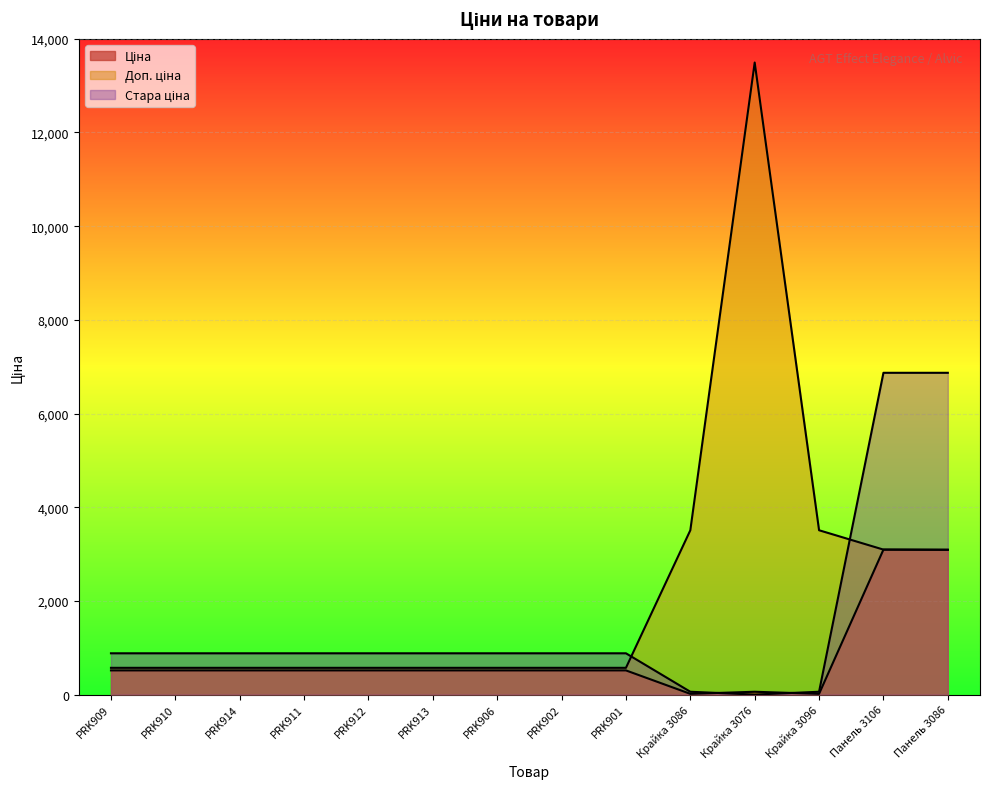

Which series has the largest total across all categories?

Доп. ціна